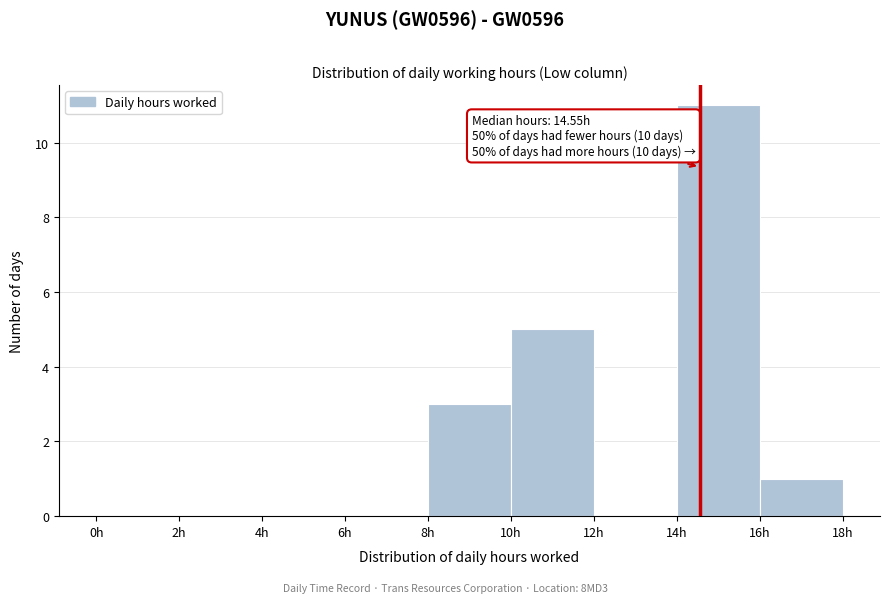

Over which range of the x-axis is the bar tallest?

14 to 16